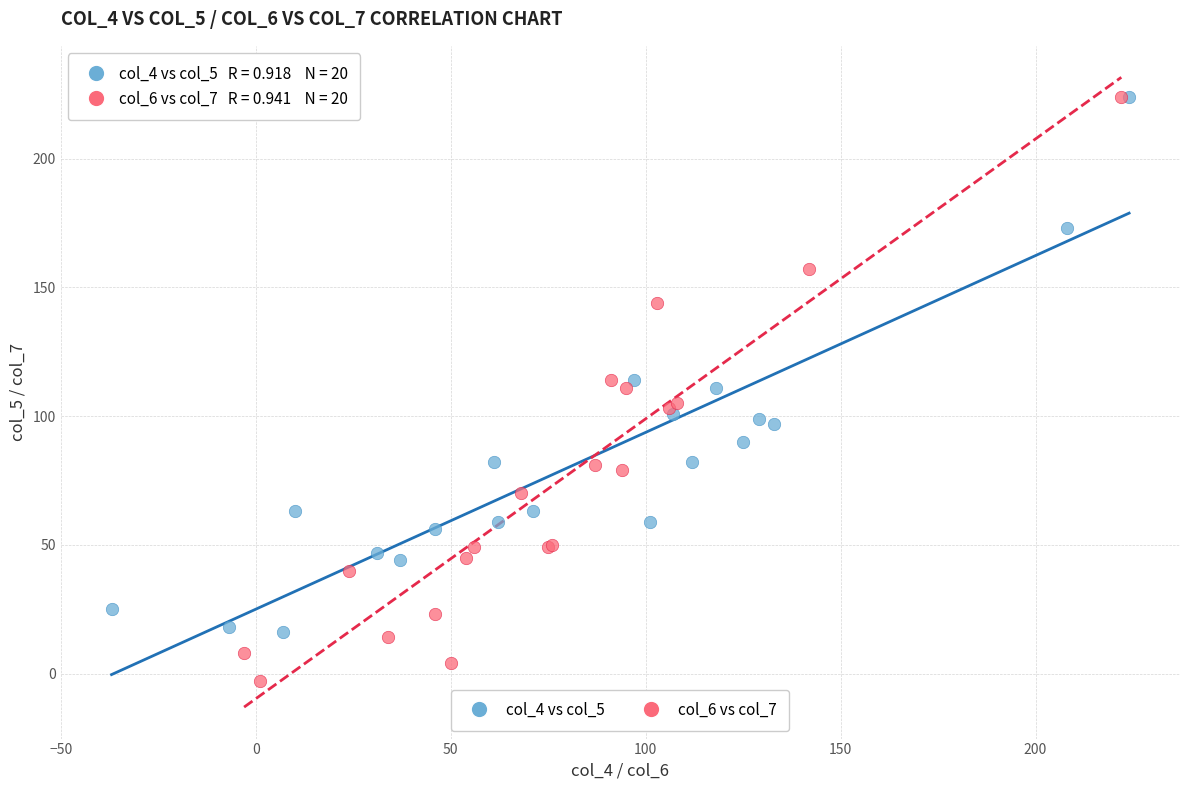

Which series has the largest Y range (max minus min)?

col_6 vs col_7